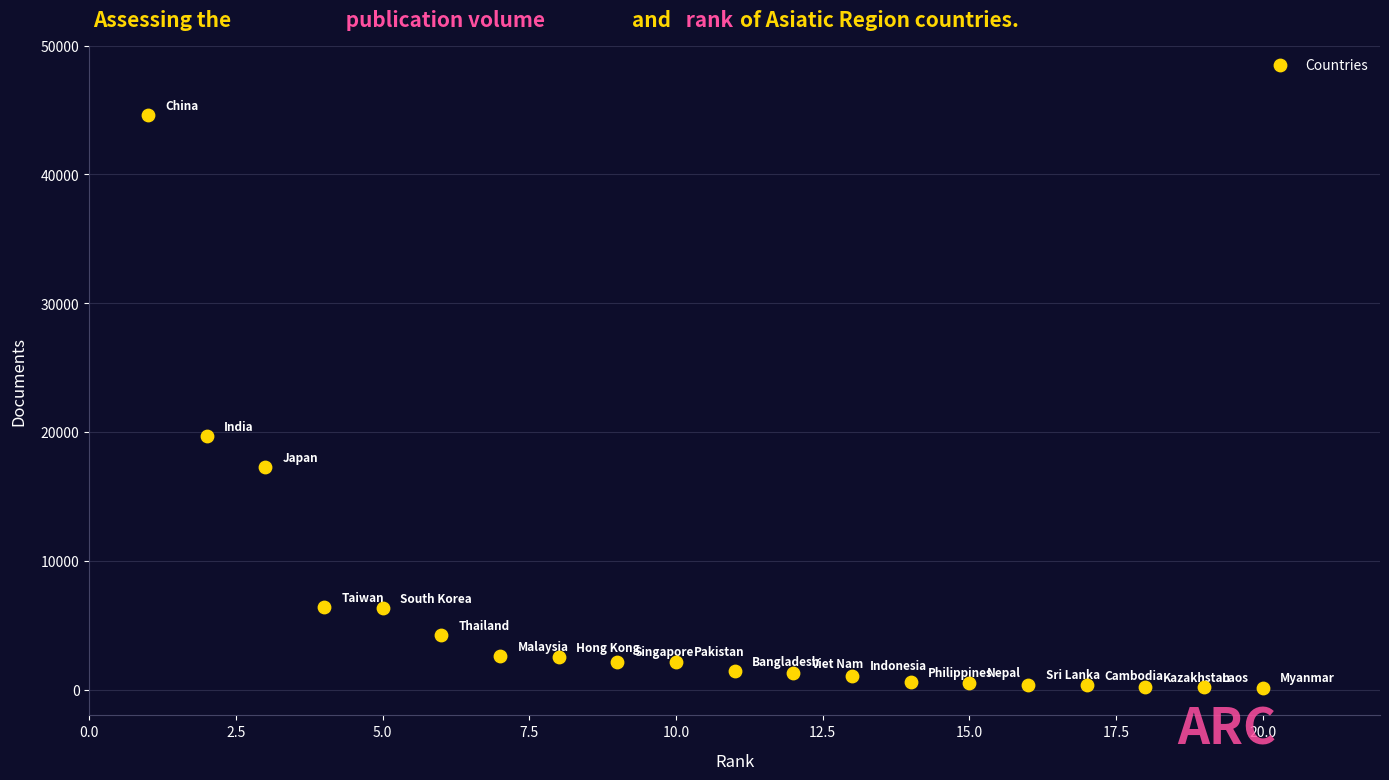

What is the range of X values (max minus min)?

19